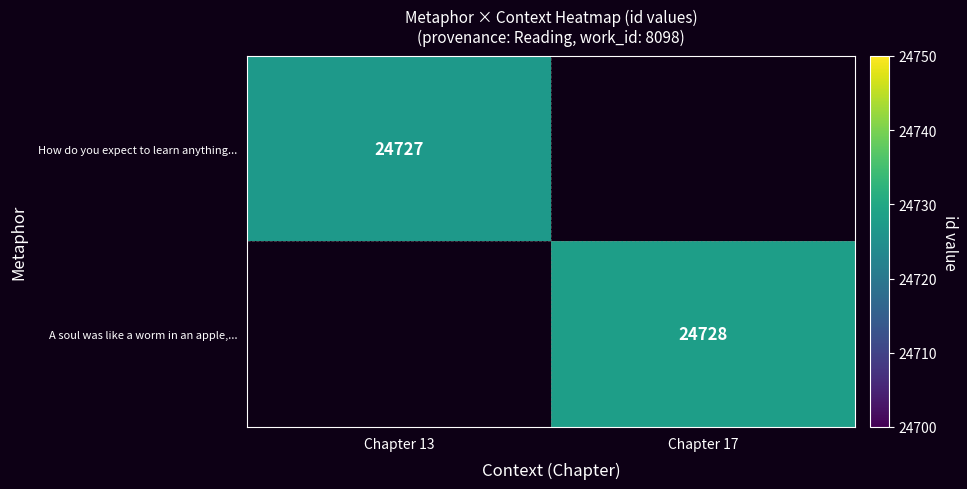

How many categories are shown in the chart?

2